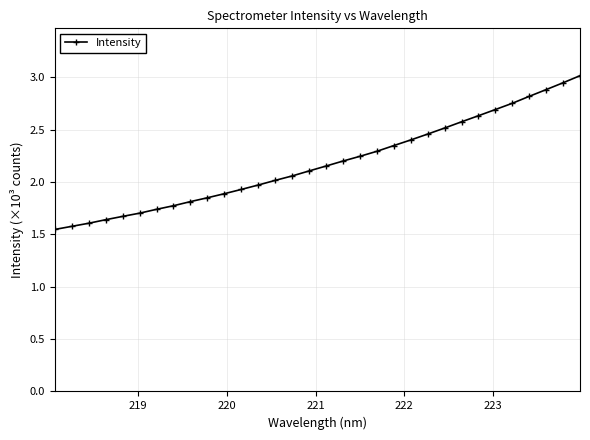

What is the maximum value shown in the chart?

3.0